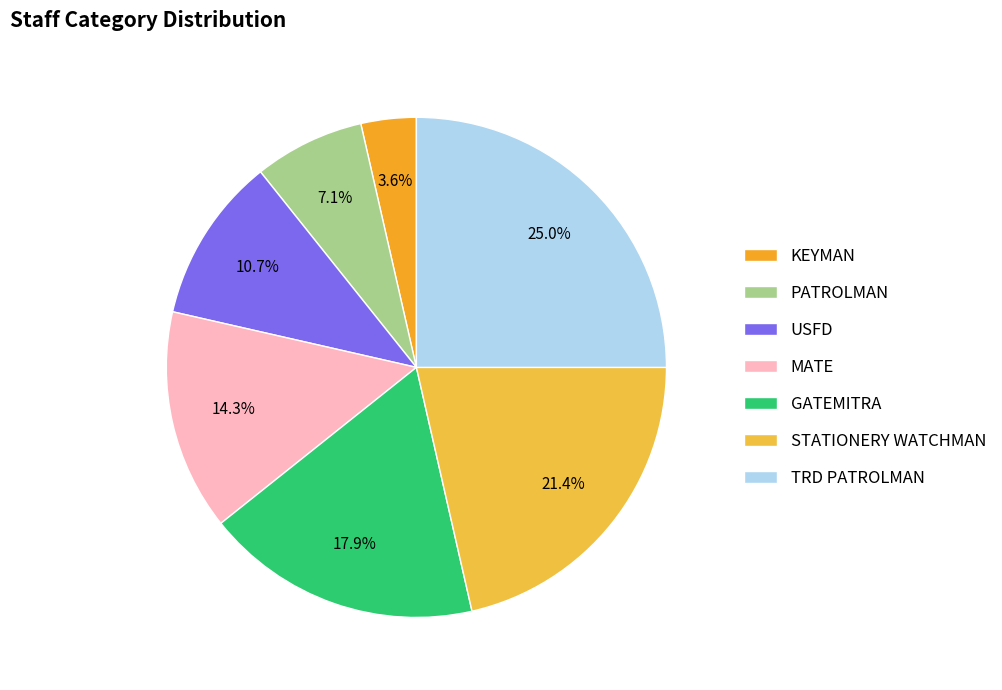

Is it true that GATEMITRA is 18% of the pie?

True